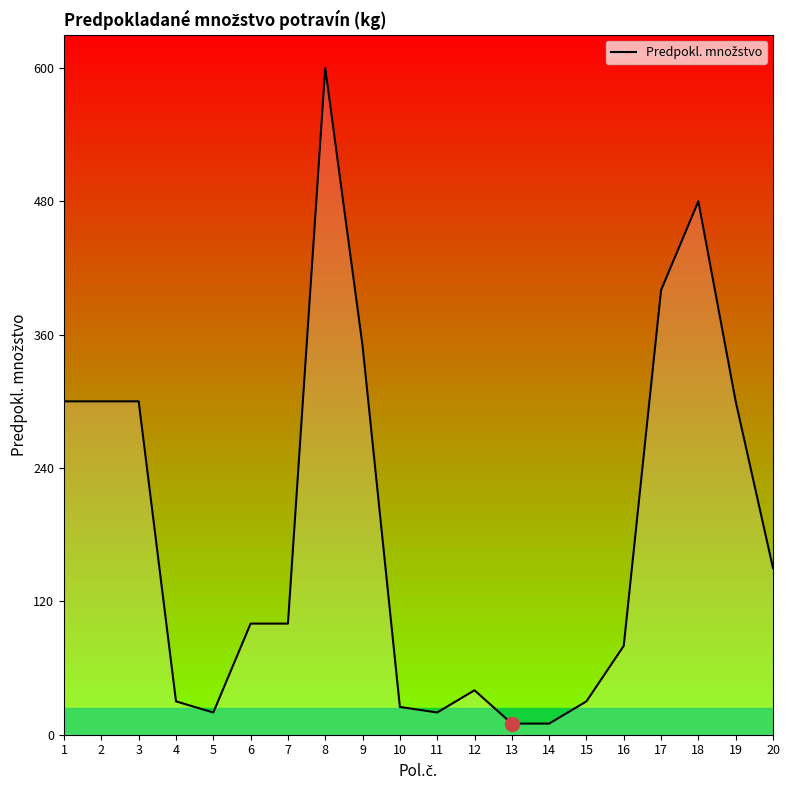

Reading right to left, transcribe all the data shown in this chart.

20=150	19=300	18=480	17=400	16=80	15=30	14=10	13=10	12=40	11=20	10=25	9=350	8=600	7=100	6=100	5=20	4=30	3=300	2=300	1=300